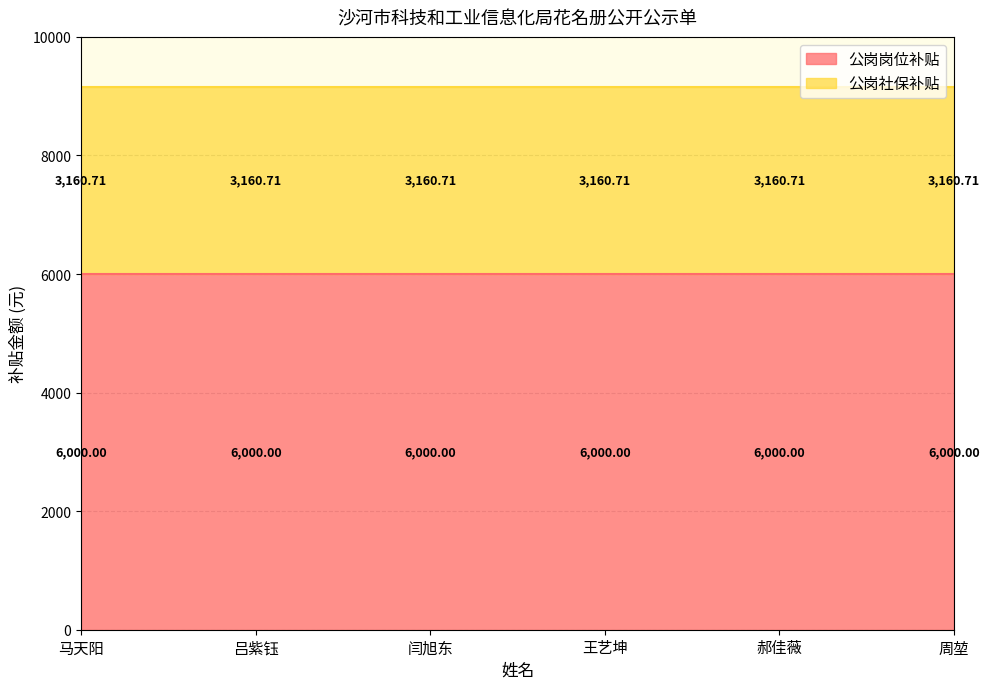

What is the label of the 4th point from the right?

闫旭东